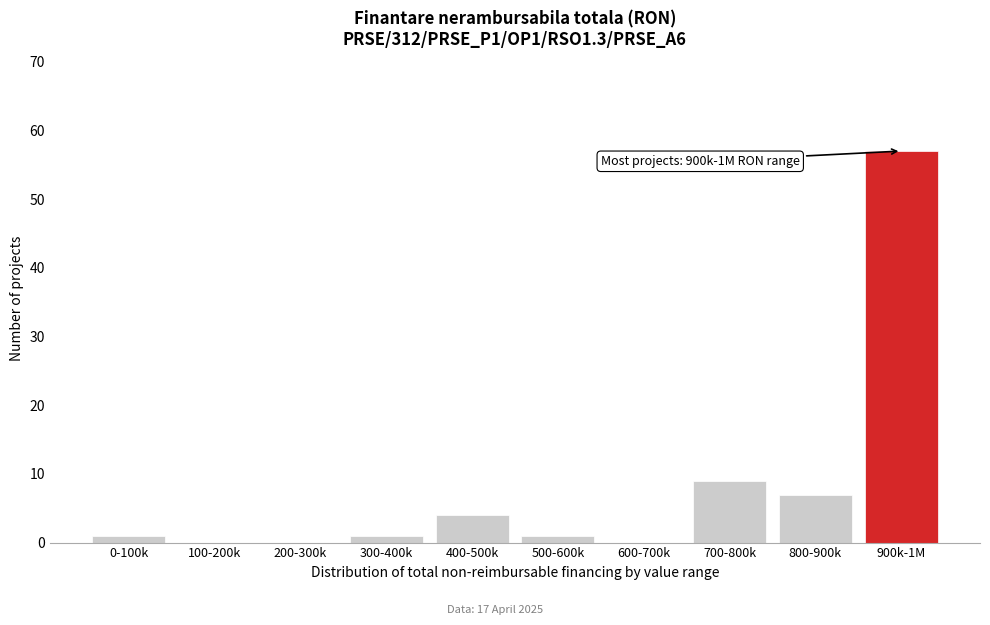

Reading right to left, extract all data points from this chart.

900k-1M=57	800-900k=7	700-800k=9	600-700k=0	500-600k=1	400-500k=4	300-400k=1	200-300k=0	100-200k=0	0-100k=1